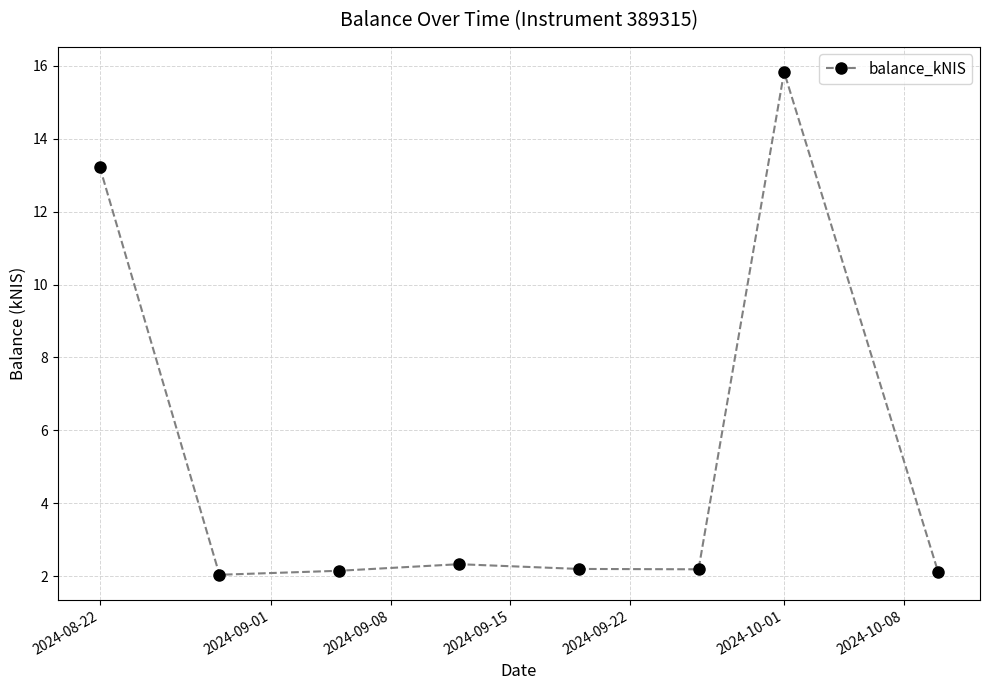

True or false: the data has more than 0 interior local peaks.

True